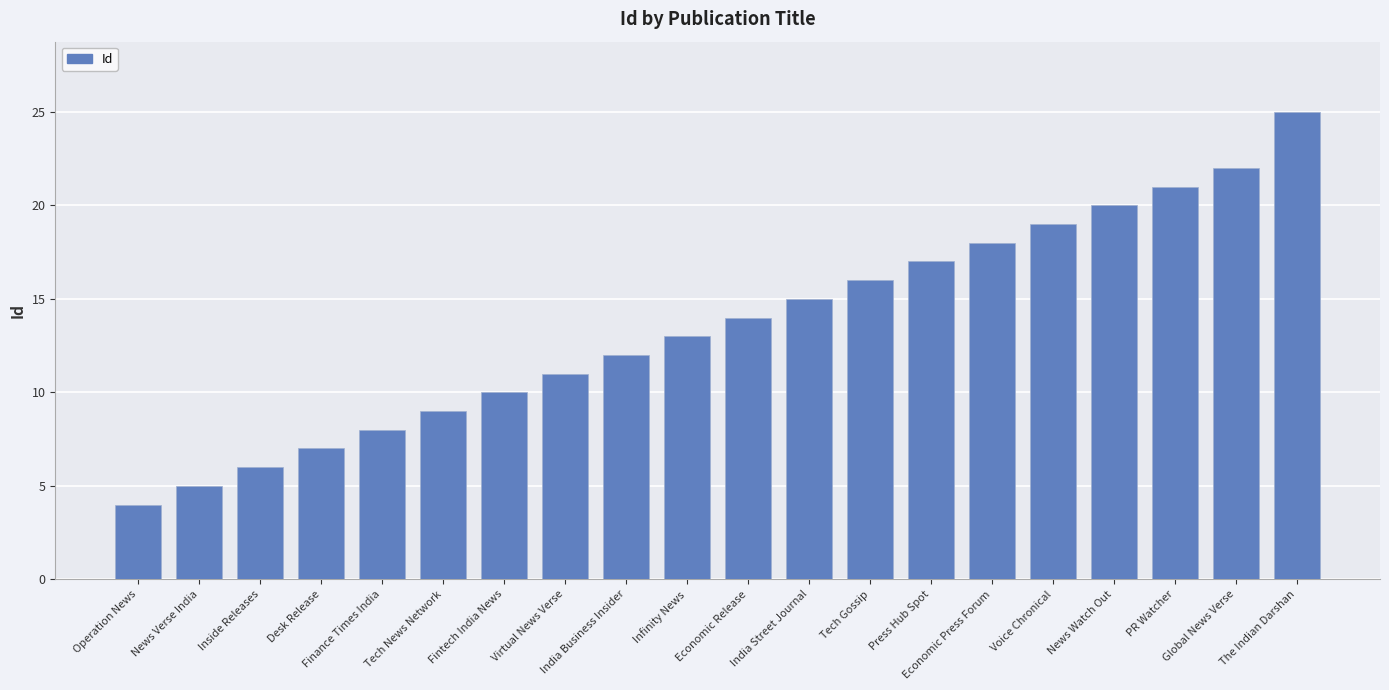

What is the maximum value shown in the chart?

25